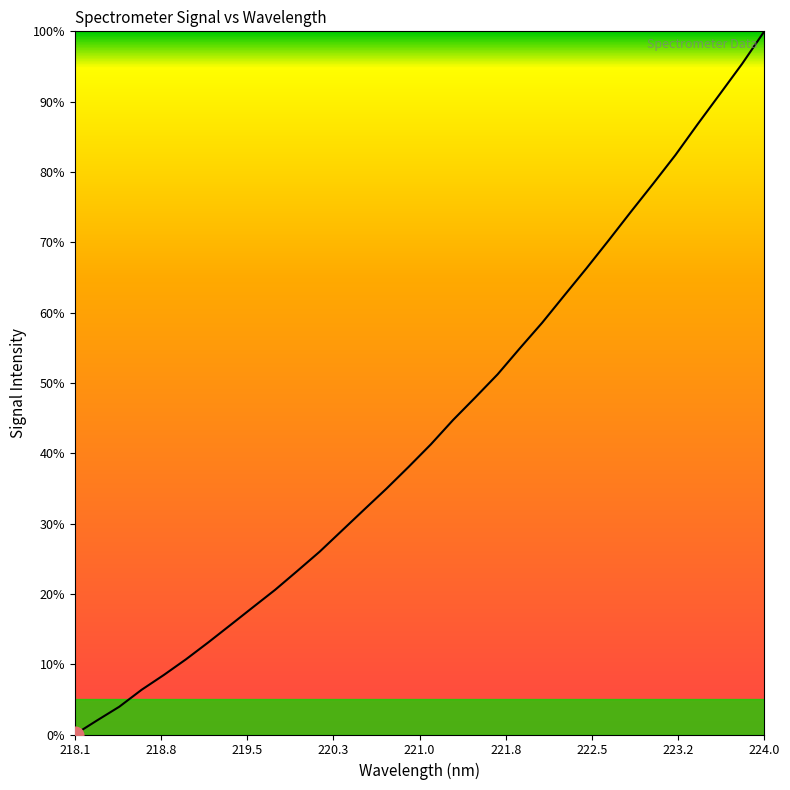

What is the greatest value displayed?

100.0